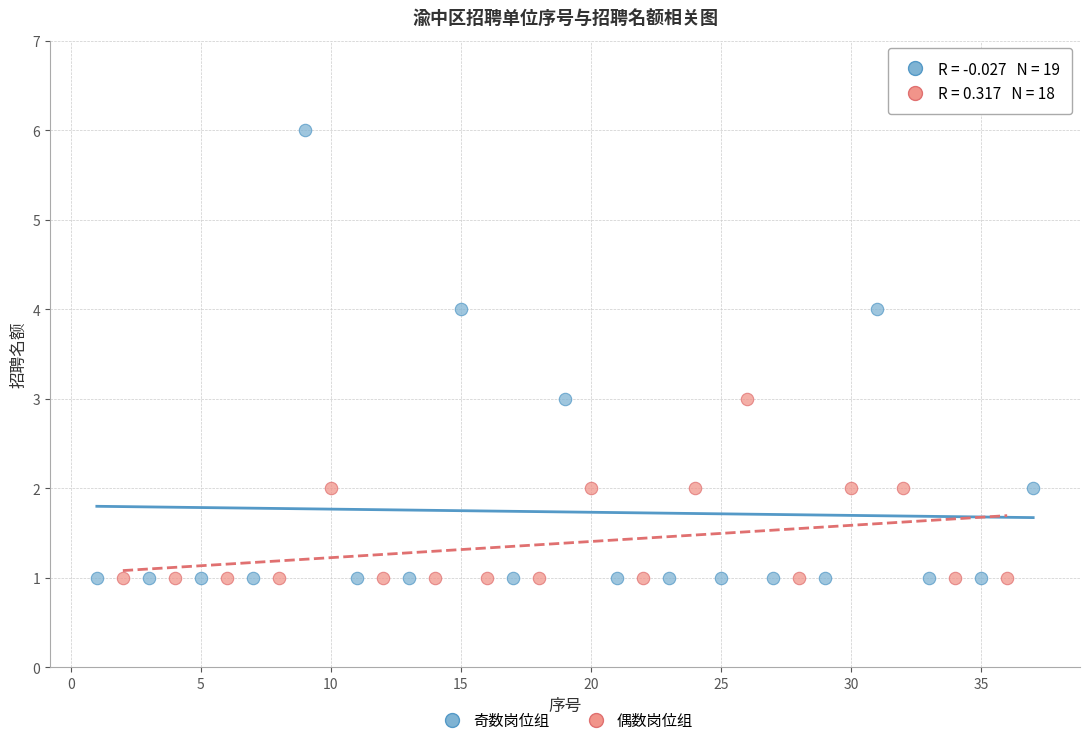

Which series reaches the maximum Y coordinate?

奇数岗位组